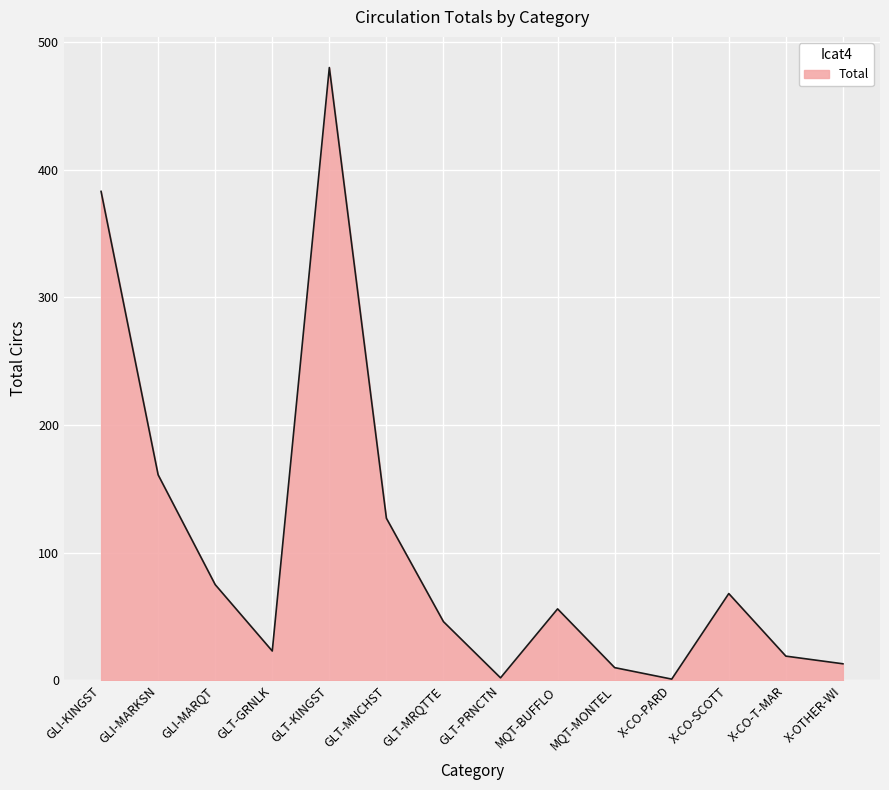

Which category has the highest value across all series?

GLT-KINGST